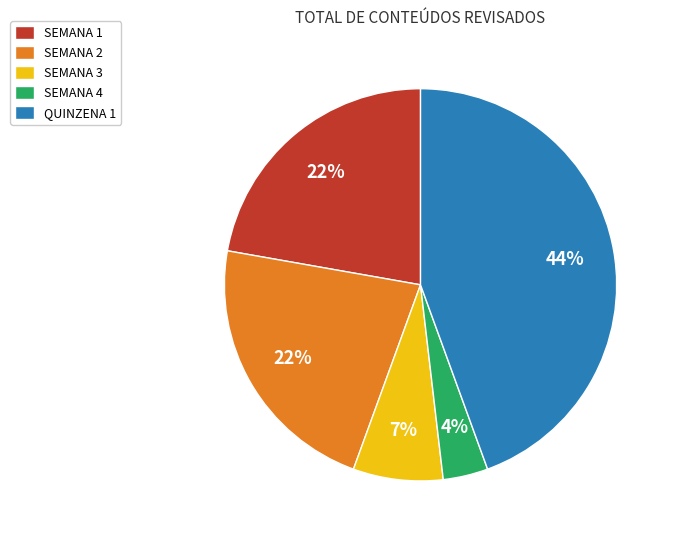

To the nearest percent, what is the average slice percentage?

20%